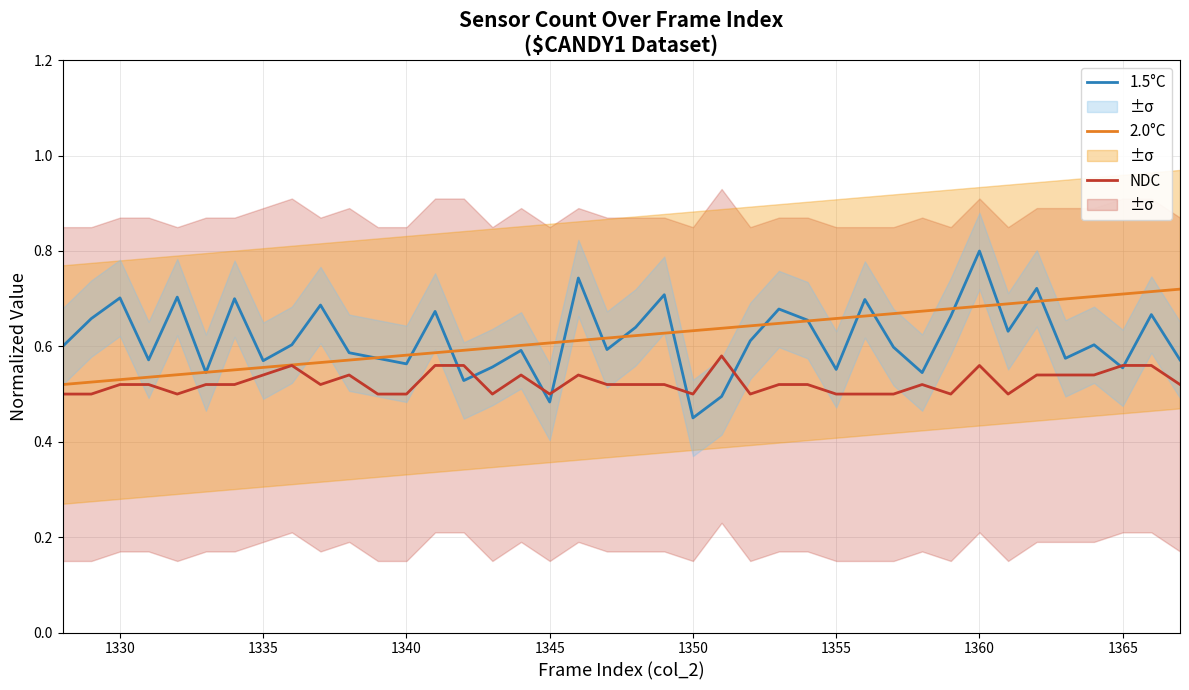

Count the NDC values in the range 0 to 1.

40